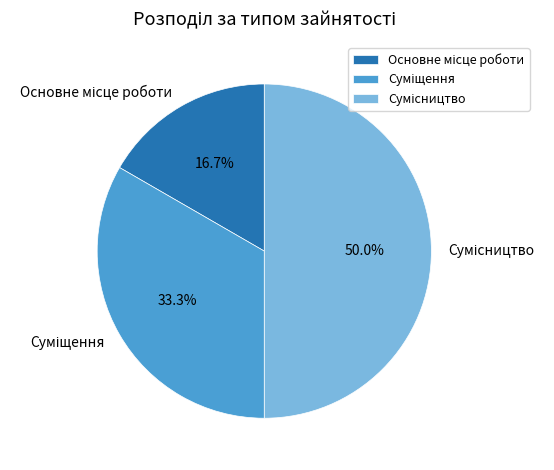

Between Основне місце роботи and Суміщення, which is larger?

Суміщення